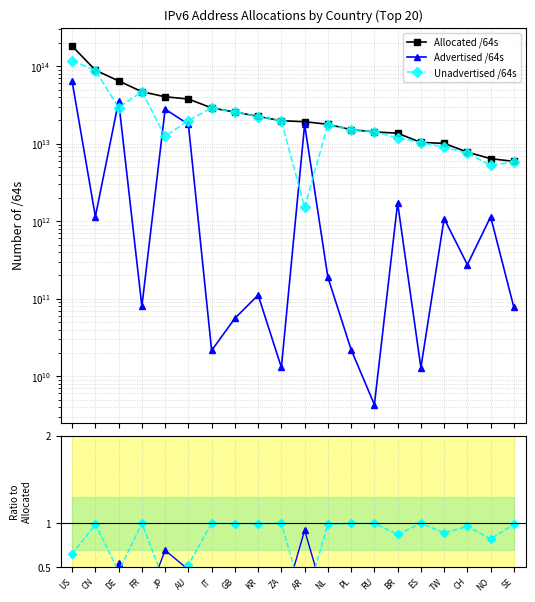

True or false: Allocated /64s has more than 0 interior local peaks.

False